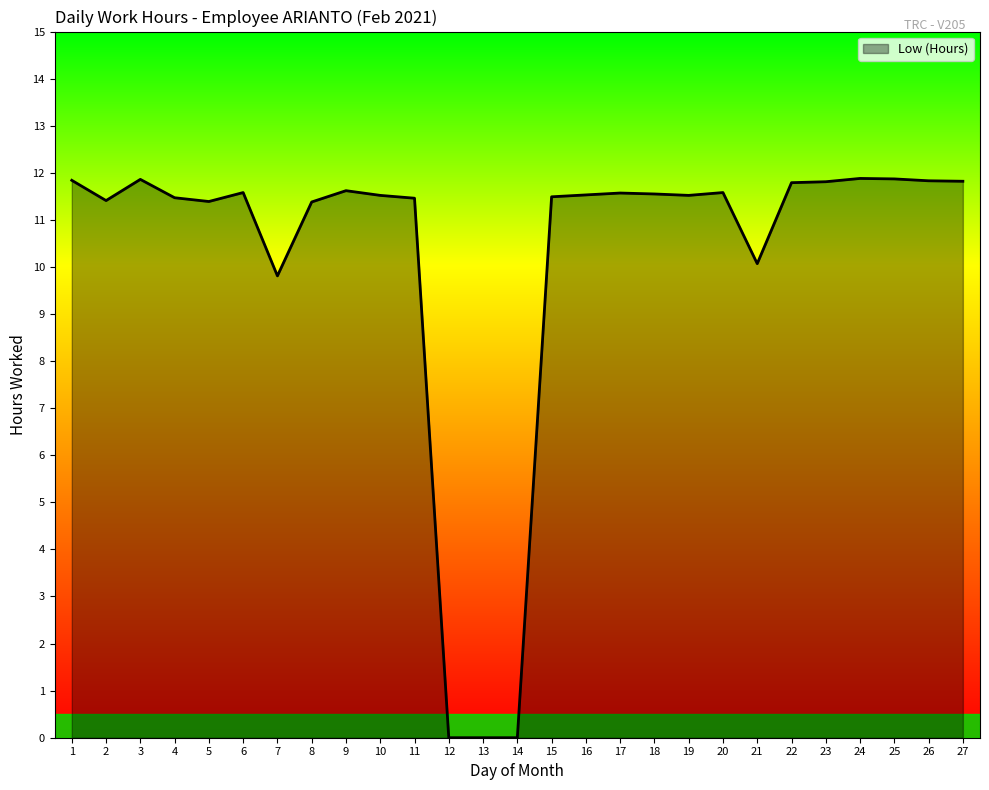

What is the difference between the values at 23 and 20?

0.2